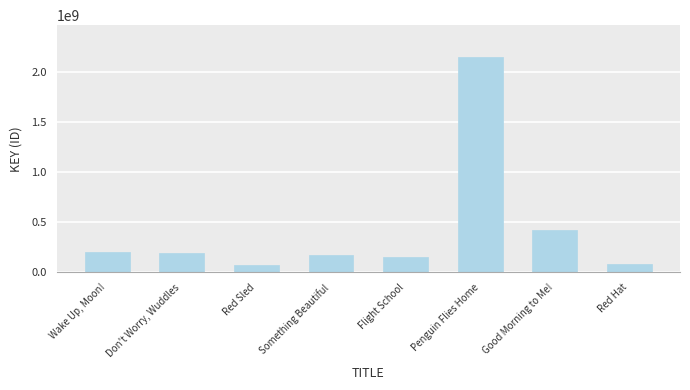

How many data points are less than 188948469?

4